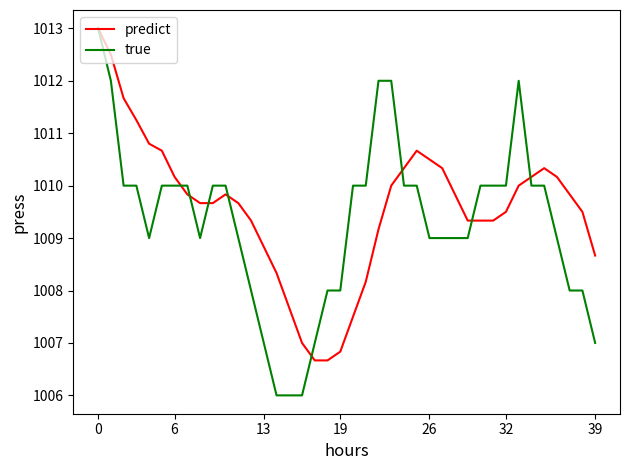

What is the greatest value displayed?

1013.0